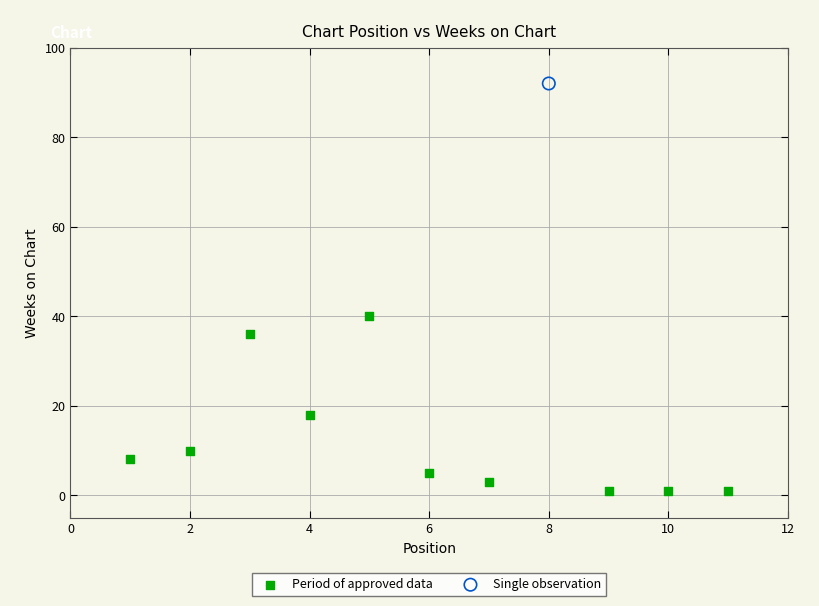

What are all the series names shown in the legend?

Period of approved data, Single observation